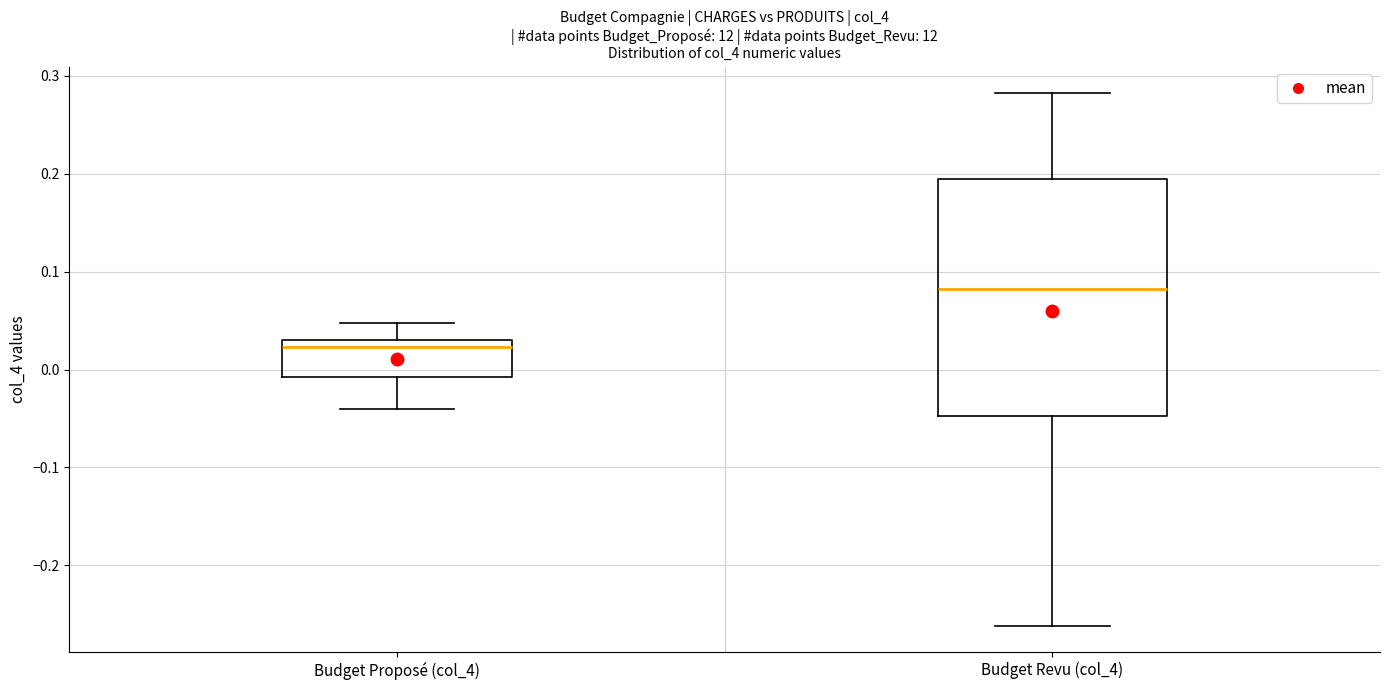

Where does the median line of the box for Budget Revu (col_4) sit on the y-axis? The values are not printed on the chart, so give them approximately, as read against the axis.

0.08